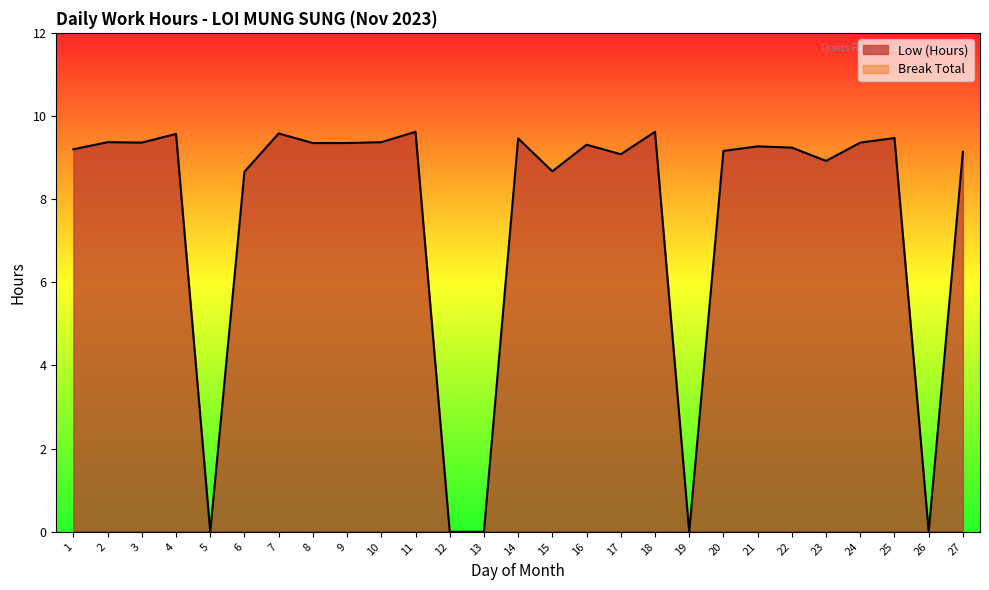

What is the value of the 27th point from the left?

9.1